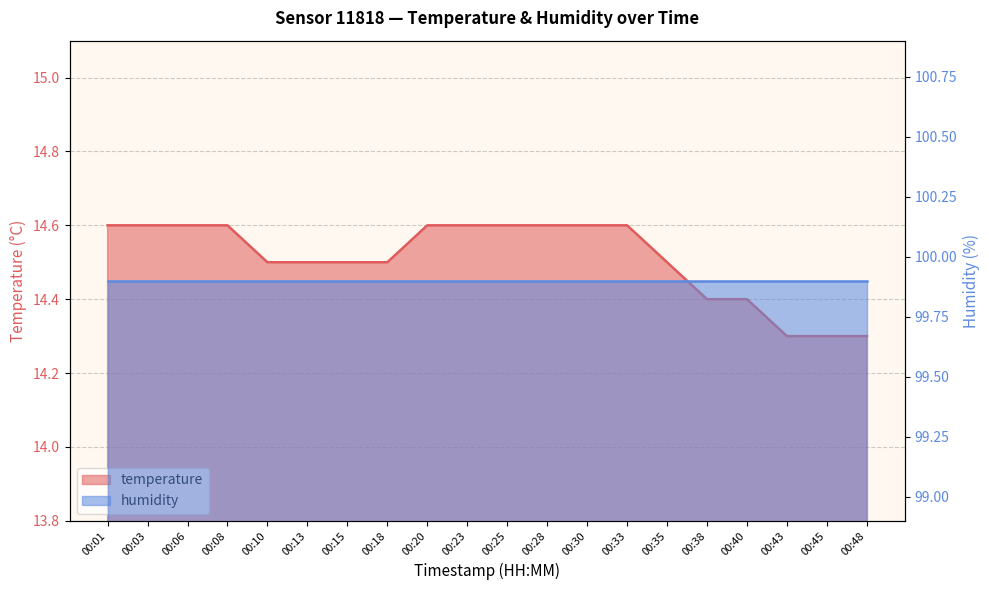

What is the maximum value shown in the chart?

14.6